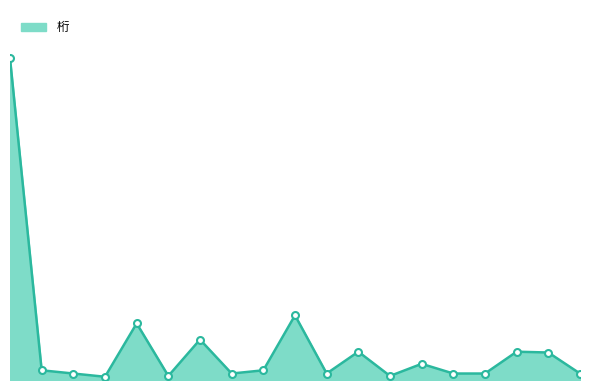

Is this an area chart (filled region under the line)?

Yes